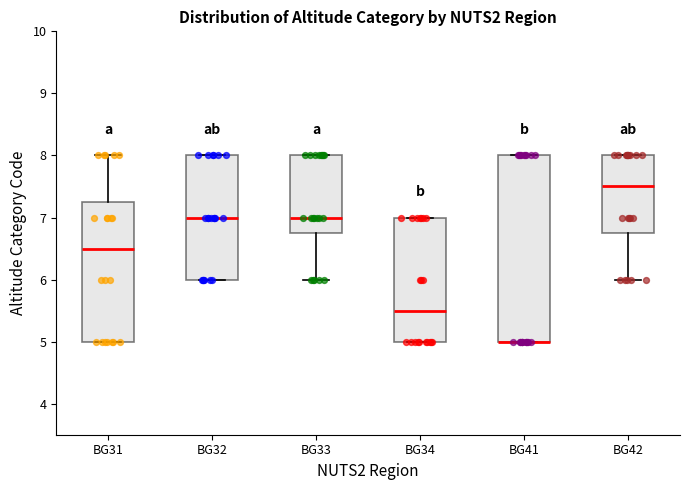

Comparing the boxes themselves (not the whiskers), which one is the tallest?

BG41